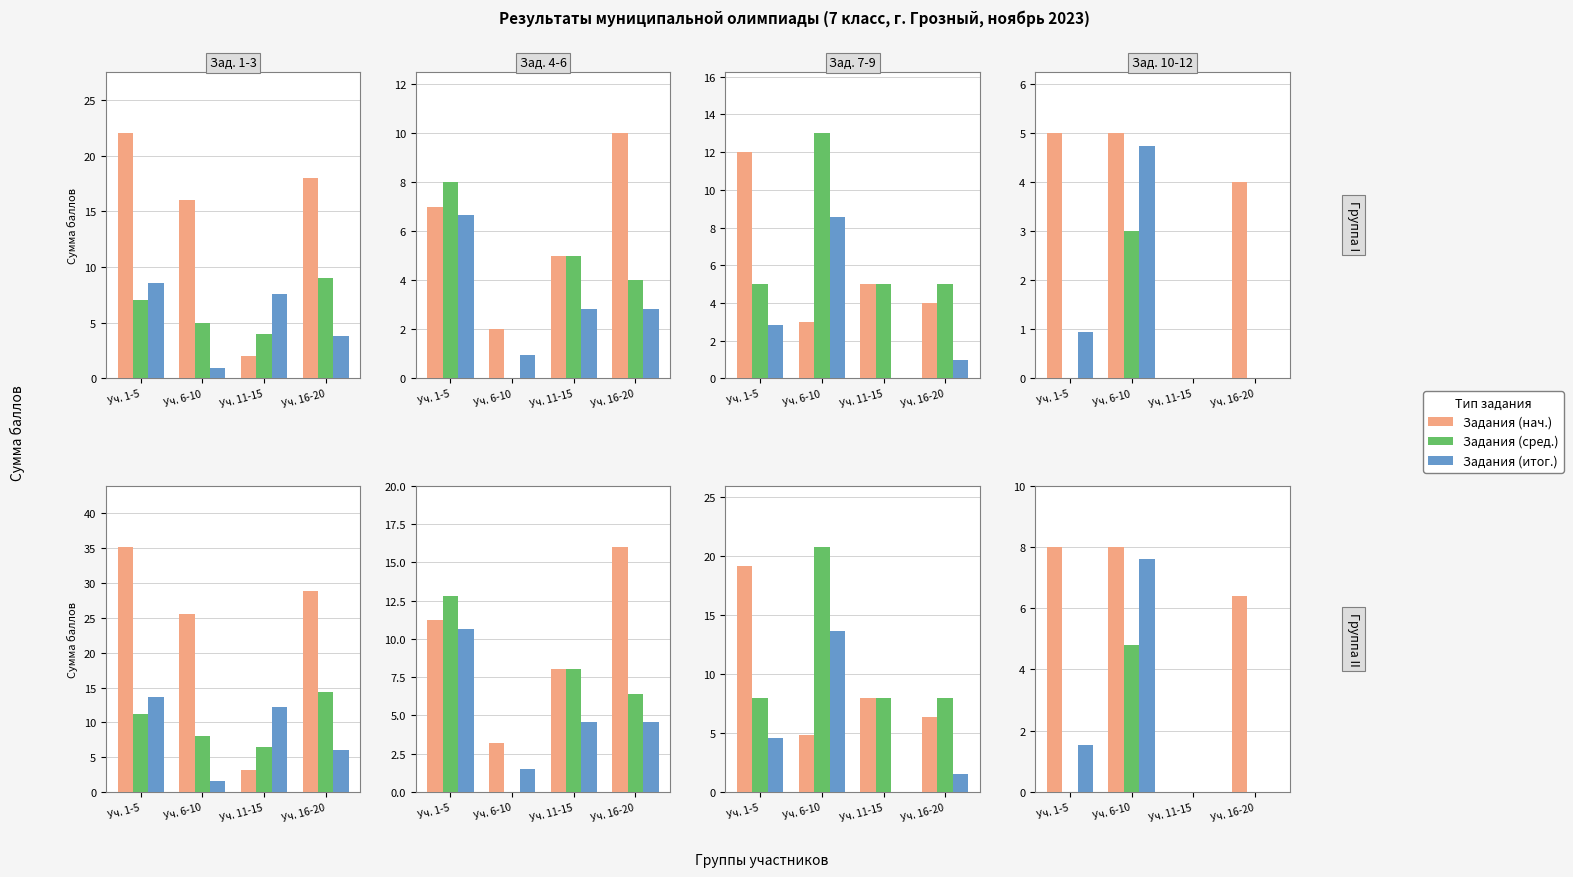

What is the value of the Задания (нач.) bar at the 4th from the left?

6.4